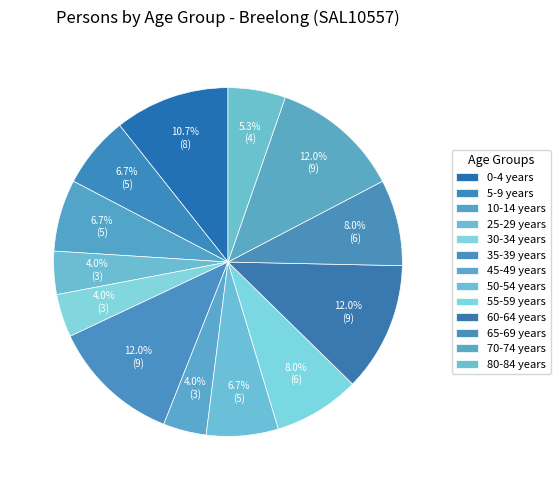

How many slices are in this pie chart?

13